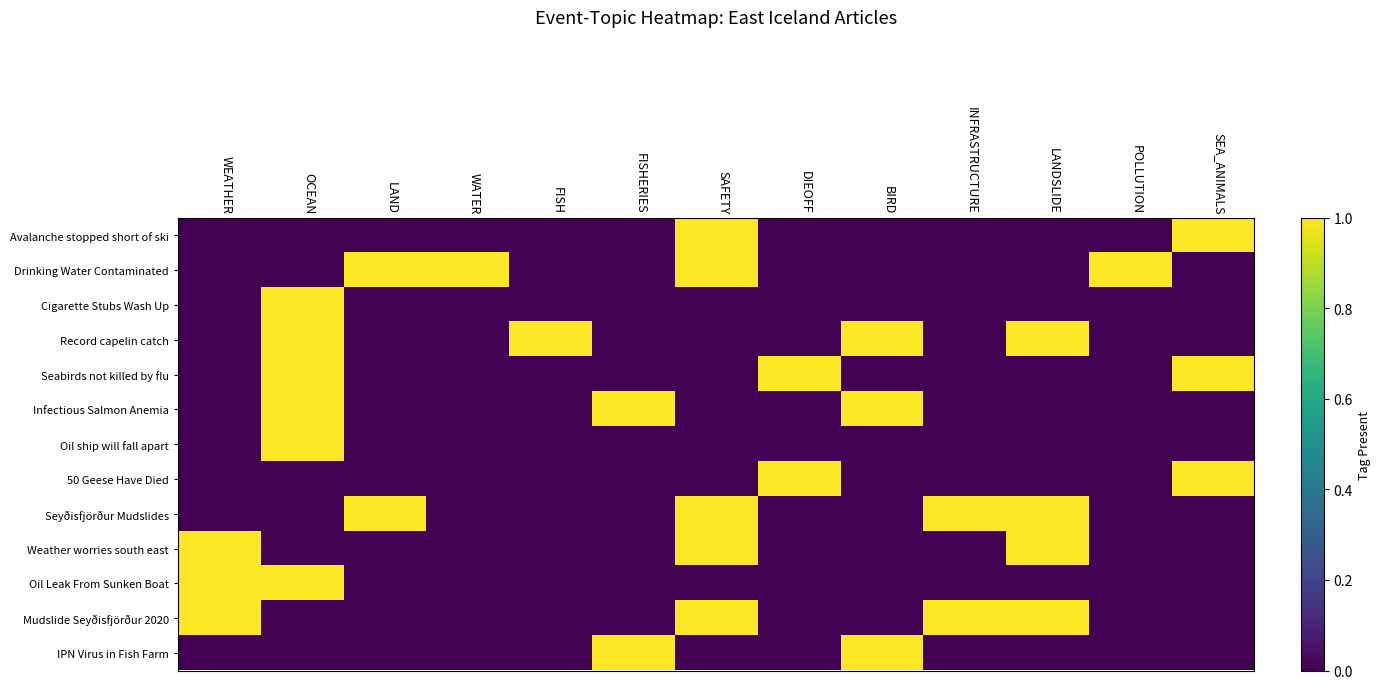

Which series has the largest range (max minus min)?

Avalanche stopped short of ski